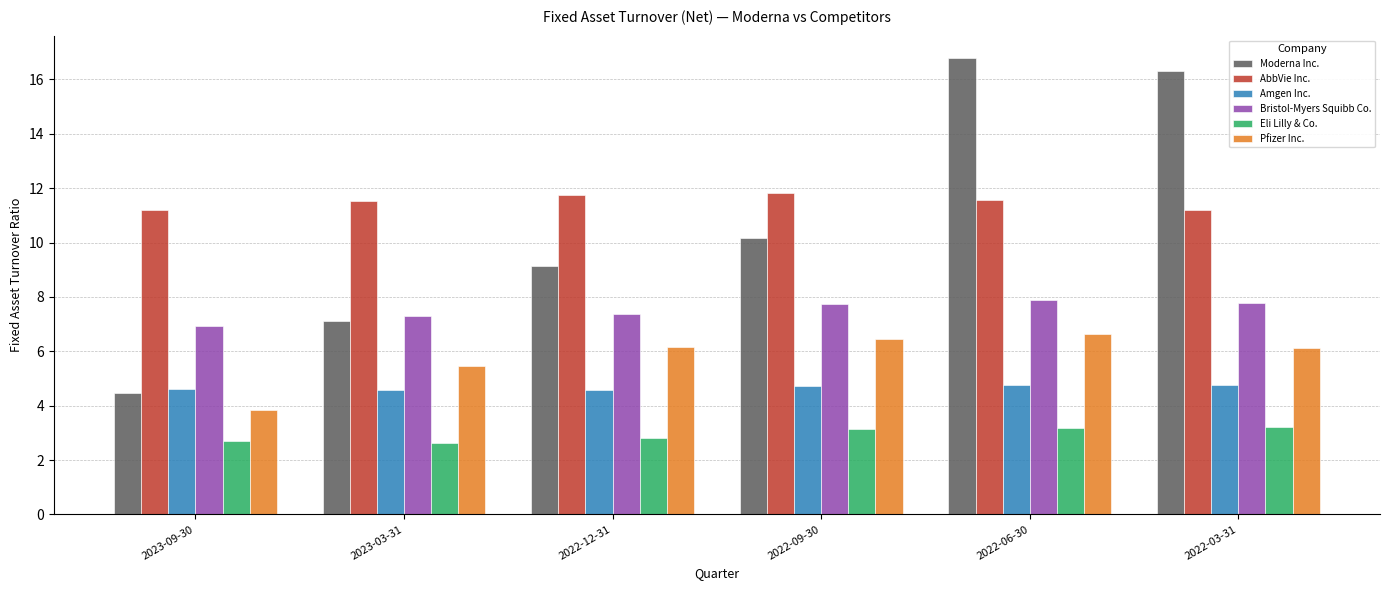

At which label does Bristol-Myers Squibb Co. reach its minimum?

2023-09-30